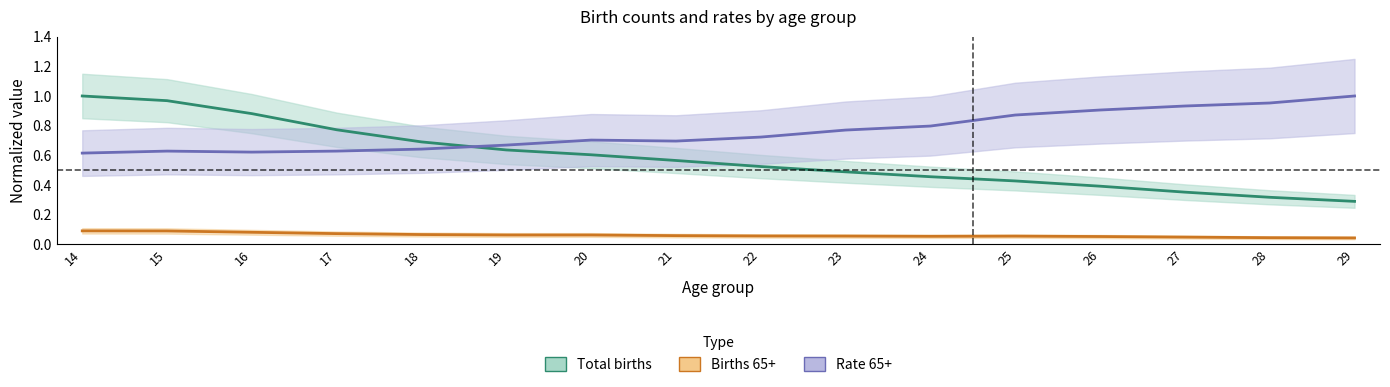

What are all the series names shown in the legend?

Total births, Births 65+, Rate 65+